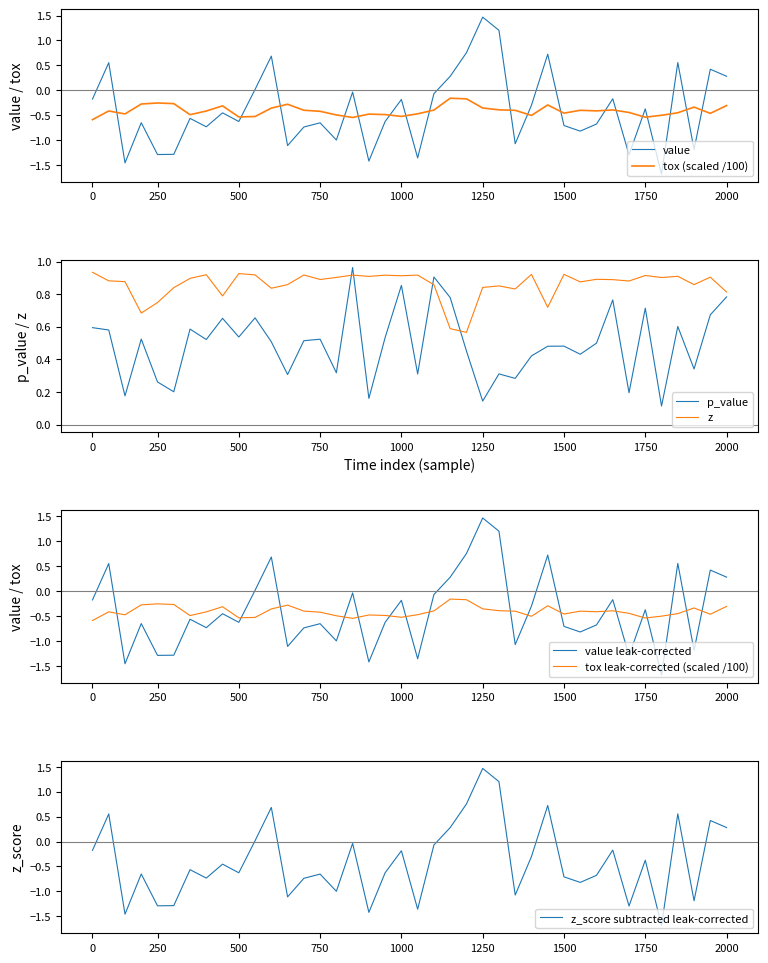

What is the maximum value for z_score subtracted leak-corrected?

1.5